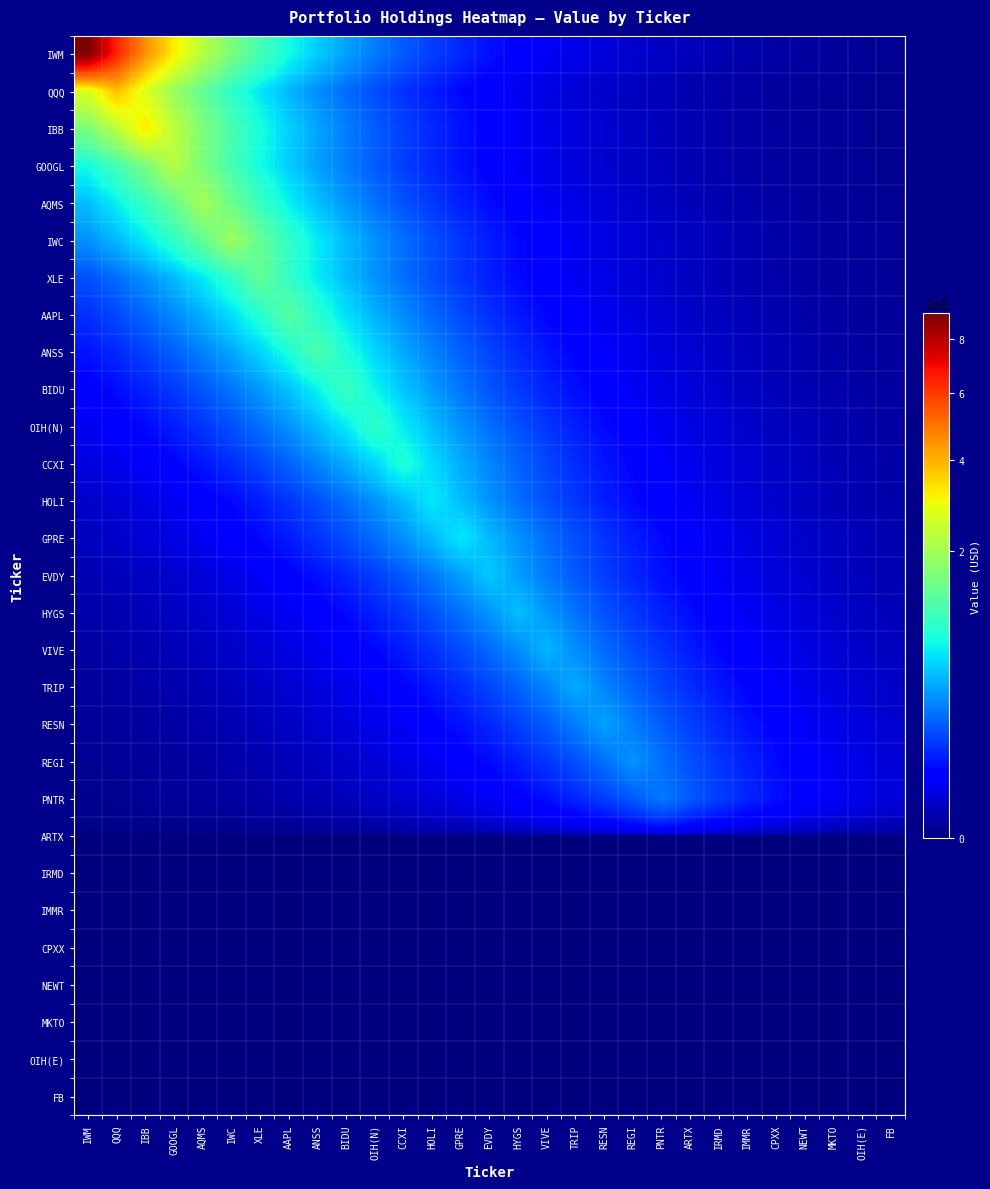

Reading right to left, transcribe all the data shown in this chart.

IWM: FB=503.2	OIH(E)=714.0	MKTO=1013.3	NEWT=1437.9	CPXX=2040.4	IMMR=2895.5	IRMD=4109.0	ARTX=5830.9	PNTR=8274.4	REGI=11742.0	RESN=16662.6	TRIP=23645.4	VIVE=33554.4	HYGS=47616.0	EVDY=67570.3	GPRE=95886.8	HOLI=136069.9	CCXI=193092.3	OIH(N)=274011.1	BIDU=388840.2	ANSS=551790.5	AAPL=783028.0	XLE=1111169.6	IWC=1576824.8	AQMS=2237620.9	GOOGL=3175335.1	IBB=4506015.0	QQQ=6394339.7	IWM=9074000.0
QQQ: FB=299.3	OIH(E)=424.8	MKTO=602.8	NEWT=855.4	CPXX=1213.9	IMMR=1722.6	IRMD=2444.4	ARTX=3468.8	PNTR=4922.5	REGI=6985.3	RESN=9912.6	TRIP=14066.7	VIVE=19961.6	HYGS=28326.8	EVDY=40197.6	GPRE=57043.2	HOLI=80948.1	CCXI=114870.8	OIH(N)=163009.5	BIDU=231321.5	ANSS=328260.8	AAPL=465824.3	XLE=661036.1	IWC=938054.9	AQMS=1331163.2	GOOGL=1889010.5	IBB=2680633.5	QQQ=3804000.0	IWM=2680633.5
IBB: FB=364.1	OIH(E)=516.7	MKTO=733.3	NEWT=1040.6	CPXX=1476.7	IMMR=2095.5	IRMD=2973.6	ARTX=4219.8	PNTR=5988.2	REGI=8497.6	RESN=12058.7	TRIP=17112.2	VIVE=24283.3	HYGS=34459.7	EVDY=48900.6	GPRE=69393.2	HOLI=98473.7	CCXI=139740.8	OIH(N)=198301.6	BIDU=281403.4	ANSS=399330.4	AAPL=566676.8	XLE=804152.7	IWC=1141147.0	AQMS=1619364.7	GOOGL=2297987.9	IBB=3261000.0	QQQ=2297987.9	IWM=1619364.7
GOOGL: FB=355.3	OIH(E)=504.2	MKTO=715.4	NEWT=1015.2	CPXX=1440.7	IMMR=2044.4	IRMD=2901.2	ARTX=4117.0	PNTR=5842.3	REGI=8290.6	RESN=11764.9	TRIP=16695.2	VIVE=23691.7	HYGS=33620.1	EVDY=47709.2	GPRE=67702.5	HOLI=96074.5	CCXI=136336.2	OIH(N)=193470.2	BIDU=274547.3	ANSS=389601.2	AAPL=552870.4	XLE=784560.4	IWC=1113344.3	AQMS=1579910.7	GOOGL=2242000.0	IBB=1579910.7	QQQ=1113344.3	IWM=784560.4
AQMS: FB=455.1	OIH(E)=645.9	MKTO=916.5	NEWT=1300.6	CPXX=1845.6	IMMR=2619.1	IRMD=3716.7	ARTX=5274.2	PNTR=7484.5	REGI=10621.0	RESN=15071.9	TRIP=21388.0	VIVE=30351.0	HYGS=43070.2	EVDY=61119.5	GPRE=86732.7	HOLI=123079.6	CCXI=174658.2	OIH(N)=247851.8	BIDU=351718.5	ANSS=499112.3	AAPL=708274.0	XLE=1005088.7	IWC=1426288.7	AQMS=2024000.0	GOOGL=1426288.7	IBB=1005088.7	QQQ=708274.0	IWM=499112.3
IWC: FB=620.0	OIH(E)=879.8	MKTO=1248.6	NEWT=1771.8	CPXX=2514.3	IMMR=3567.9	IRMD=5063.1	ARTX=7184.9	PNTR=10195.9	REGI=14468.7	RESN=20532.1	TRIP=29136.4	VIVE=41346.5	HYGS=58673.5	EVDY=83261.7	GPRE=118154.0	HOLI=167668.4	CCXI=237932.8	OIH(N)=337642.8	BIDU=479137.9	ANSS=679929.0	AAPL=964865.2	XLE=1369209.0	IWC=1943000.0	AQMS=1369209.0	GOOGL=964865.2	IBB=679929.0	QQQ=479137.9	IWM=337642.8
XLE: FB=623.1	OIH(E)=884.2	MKTO=1254.7	NEWT=1780.6	CPXX=2526.8	IMMR=3585.6	IRMD=5088.3	ARTX=7220.6	PNTR=10246.5	REGI=14540.5	RESN=20633.9	TRIP=29280.9	VIVE=41551.6	HYGS=58964.5	EVDY=83674.6	GPRE=118740.0	HOLI=168500.0	CCXI=239112.9	OIH(N)=339317.4	BIDU=481514.3	ANSS=683301.4	AAPL=969650.8	XLE=1376000.0	IWC=969650.8	AQMS=683301.4	GOOGL=481514.3	IBB=339317.4	QQQ=239112.9	IWM=168500.0
AAPL: FB=821.2	OIH(E)=1165.4	MKTO=1653.8	NEWT=2346.8	CPXX=3330.3	IMMR=4725.9	IRMD=6706.3	ARTX=9516.7	PNTR=13504.9	REGI=19164.3	RESN=27195.5	TRIP=38592.3	VIVE=54765.0	HYGS=77715.3	EVDY=110283.2	GPRE=156499.3	HOLI=222083.1	CCXI=315150.9	OIH(N)=447220.4	BIDU=634636.0	ANSS=900591.4	AAPL=1278000.0	XLE=900591.4	IWC=634636.0	AQMS=447220.4	GOOGL=315150.9	IBB=222083.1	QQQ=156499.3	IWM=110283.2
ANSS: FB=1077.8	OIH(E)=1529.5	MKTO=2170.5	NEWT=3080.1	CPXX=4370.9	IMMR=6202.6	IRMD=8801.9	ARTX=12490.4	PNTR=17724.8	REGI=25152.6	RESN=35693.3	TRIP=50651.2	VIVE=71877.5	HYGS=101999.0	EVDY=144743.5	GPRE=205400.8	HOLI=291477.6	CCXI=413626.4	OIH(N)=586963.8	BIDU=832941.3	ANSS=1182000.0	AAPL=832941.3	XLE=586963.8	IWC=413626.4	AQMS=291477.6	GOOGL=205400.8	IBB=144743.5	QQQ=101999.0	IWM=71877.5
BIDU: FB=1349.7	OIH(E)=1915.3	MKTO=2717.9	NEWT=3856.9	CPXX=5473.2	IMMR=7766.8	IRMD=11021.6	ARTX=15640.4	PNTR=22194.8	REGI=31495.9	RESN=44694.8	TRIP=63424.9	VIVE=90004.2	HYGS=127722.1	EVDY=181246.2	GPRE=257200.6	HOLI=364985.1	CCXI=517938.5	OIH(N)=734989.7	BIDU=1043000.0	ANSS=734989.7	AAPL=517938.5	XLE=364985.1	IWC=257200.6	AQMS=181246.2	GOOGL=127722.1	IBB=90004.2	QQQ=63424.9	IWM=44694.8
OIH(N): FB=1792.2	OIH(E)=2543.3	MKTO=3609.1	NEWT=5121.6	CPXX=7267.9	IMMR=10313.6	IRMD=14635.7	ARTX=20769.0	PNTR=29472.6	REGI=41823.7	RESN=59350.6	TRIP=84222.5	VIVE=119517.5	HYGS=169603.4	EVDY=240678.6	GPRE=341539.2	HOLI=484667.3	CCXI=687775.6	OIH(N)=976000.0	BIDU=687775.6	ANSS=484667.3	AAPL=341539.2	XLE=240678.6	IWC=169603.4	AQMS=119517.5	GOOGL=84222.5	IBB=59350.6	QQQ=41823.7	IWM=29472.6
CCXI: FB=2243.6	OIH(E)=3183.9	MKTO=4518.1	NEWT=6411.5	CPXX=9098.4	IMMR=12911.2	IRMD=18321.9	ARTX=25999.9	PNTR=36895.7	REGI=52357.5	RESN=74298.8	TRIP=105435.0	VIVE=149619.4	HYGS=212320.0	EVDY=301296.4	GPRE=427559.9	HOLI=606736.4	CCXI=861000.0	OIH(N)=606736.4	BIDU=427559.9	ANSS=301296.4	AAPL=212320.0	XLE=149619.4	IWC=105435.0	AQMS=74298.8	GOOGL=52357.5	IBB=36895.7	QQQ=25999.9	IWM=18321.9
HOLI: FB=2536.7	OIH(E)=3599.8	MKTO=5108.4	NEWT=7249.1	CPXX=10287.0	IMMR=14597.9	IRMD=20715.4	ARTX=29396.6	PNTR=41715.7	REGI=59197.4	RESN=84005.1	TRIP=119208.9	VIVE=169165.5	HYGS=240057.3	EVDY=340657.5	GPRE=483416.0	HOLI=686000.0	CCXI=483416.0	OIH(N)=340657.5	BIDU=240057.3	ANSS=169165.5	AAPL=119208.9	XLE=84005.1	IWC=59197.4	AQMS=41715.7	GOOGL=29396.6	IBB=20715.4	QQQ=14597.9	IWM=10287.0
GPRE: FB=3547.3	OIH(E)=5033.9	MKTO=7143.4	NEWT=10137.0	CPXX=14385.1	IMMR=20413.4	IRMD=28968.0	ARTX=41107.6	PNTR=58334.5	REGI=82780.5	RESN=117471.2	TRIP=166699.5	VIVE=236557.9	HYGS=335691.7	EVDY=476369.1	GPRE=676000.0	HOLI=476369.1	CCXI=335691.7	OIH(N)=236557.9	BIDU=166699.5	ANSS=117471.2	AAPL=82780.5	XLE=58334.5	IWC=41107.6	AQMS=28968.0	GOOGL=20413.4	IBB=14385.1	QQQ=10137.0	IWM=7143.4
EVDY: FB=4028.6	OIH(E)=5716.9	MKTO=8112.6	NEWT=11512.3	CPXX=16336.8	IMMR=23183.0	IRMD=32898.2	ARTX=46684.8	PNTR=66248.9	REGI=94011.7	RESN=133409.0	TRIP=189316.3	VIVE=268652.6	HYGS=381236.3	EVDY=541000.0	GPRE=381236.3	HOLI=268652.6	CCXI=189316.3	OIH(N)=133409.0	BIDU=94011.7	ANSS=66248.9	AAPL=46684.8	XLE=32898.2	IWC=23183.0	AQMS=16336.8	GOOGL=11512.3	IBB=8112.6	QQQ=5716.9	IWM=4028.6
HYGS: FB=5294.2	OIH(E)=7512.8	MKTO=10661.1	NEWT=15128.9	CPXX=21468.9	IMMR=30465.8	IRMD=43233.1	ARTX=61350.7	PNTR=87060.7	REGI=123545.1	RESN=175318.8	TRIP=248789.2	VIVE=353048.7	HYGS=501000.0	EVDY=353048.7	GPRE=248789.2	HOLI=175318.8	CCXI=123545.1	OIH(N)=87060.7	BIDU=61350.7	ANSS=43233.1	AAPL=30465.8	XLE=21468.9	IWC=15128.9	AQMS=10661.1	GOOGL=7512.8	IBB=5294.2	QQQ=3730.7	IWM=2629.0
VIVE: FB=6913.0	OIH(E)=9810.0	MKTO=13921.0	NEWT=19754.8	CPXX=28033.4	IMMR=39781.3	IRMD=56452.4	ARTX=80109.8	PNTR=113681.2	REGI=161321.3	RESN=228925.8	TRIP=324861.2	VIVE=461000.0	HYGS=324861.2	EVDY=228925.8	GPRE=161321.3	HOLI=113681.2	CCXI=80109.8	OIH(N)=56452.4	BIDU=39781.3	ANSS=28033.4	AAPL=19754.8	XLE=13921.0	IWC=9810.0	AQMS=6913.0	GOOGL=4871.5	IBB=3432.9	QQQ=2419.1	IWM=1704.7
TRIP: FB=9022.6	OIH(E)=12803.7	MKTO=18169.3	NEWT=25783.5	CPXX=36588.5	IMMR=51921.5	IRMD=73680.2	ARTX=104557.1	PNTR=148373.6	REGI=210552.2	RESN=298787.8	TRIP=424000.0	VIVE=298787.8	HYGS=210552.2	EVDY=148373.6	GPRE=104557.1	HOLI=73680.2	CCXI=51921.5	OIH(N)=36588.5	BIDU=25783.5	ANSS=18169.3	AAPL=12803.7	XLE=9022.6	IWC=6358.1	AQMS=4480.5	GOOGL=3157.4	IBB=2224.9	QQQ=1567.9	IWM=1104.9
RESN: FB=11897.8	OIH(E)=16883.7	MKTO=23959.2	NEWT=33999.7	CPXX=48247.8	IMMR=68466.9	IRMD=97159.2	ARTX=137875.5	PNTR=195654.6	REGI=277647.1	RESN=394000.0	TRIP=277647.1	VIVE=195654.6	HYGS=137875.5	EVDY=97159.2	GPRE=68466.9	HOLI=48247.8	CCXI=33999.7	OIH(N)=23959.2	BIDU=16883.7	ANSS=11897.8	AAPL=8384.2	XLE=5908.3	IWC=4163.5	AQMS=2934.0	GOOGL=2067.5	IBB=1457.0	QQQ=1026.7	IWM=723.5
REGI: FB=14784.0	OIH(E)=20979.5	MKTO=29771.3	NEWT=42247.5	CPXX=59952.0	IMMR=85076.0	IRMD=120728.5	ARTX=171321.9	PNTR=243117.4	REGI=345000.0	RESN=243117.4	TRIP=171321.9	VIVE=120728.5	HYGS=85076.0	EVDY=59952.0	GPRE=42247.5	HOLI=29771.3	CCXI=20979.5	OIH(N)=14784.0	BIDU=10418.1	ANSS=7341.5	AAPL=5173.5	XLE=3645.7	IWC=2569.1	AQMS=1810.4	GOOGL=1275.8	IBB=899.0	QQQ=633.5	IWM=446.4
PNTR: FB=16418.7	OIH(E)=23299.3	MKTO=33063.2	NEWT=46919.0	CPXX=66581.2	IMMR=94483.2	IRMD=134078.0	ARTX=190265.8	PNTR=270000.0	REGI=190265.8	RESN=134078.0	TRIP=94483.2	VIVE=66581.2	HYGS=46919.0	EVDY=33063.2	GPRE=23299.3	HOLI=16418.7	CCXI=11570.1	OIH(N)=8153.3	BIDU=5745.5	ANSS=4048.8	AAPL=2853.1	XLE=2010.6	IWC=1416.8	AQMS=998.4	GOOGL=703.6	IBB=495.8	QQQ=349.4	IWM=246.2
ARTX: FB=0.0	OIH(E)=0.0	MKTO=0.0	NEWT=0.0	CPXX=0.0	IMMR=0.0	IRMD=0.0	ARTX=0.0	PNTR=0.0	REGI=0.0	RESN=0.0	TRIP=0.0	VIVE=0.0	HYGS=0.0	EVDY=0.0	GPRE=0.0	HOLI=0.0	CCXI=0.0	OIH(N)=0.0	BIDU=0.0	ANSS=0.0	AAPL=0.0	XLE=0.0	IWC=0.0	AQMS=0.0	GOOGL=0.0	IBB=0.0	QQQ=0.0	IWM=0.0
IRMD: FB=0.0	OIH(E)=0.0	MKTO=0.0	NEWT=0.0	CPXX=0.0	IMMR=0.0	IRMD=0.0	ARTX=0.0	PNTR=0.0	REGI=0.0	RESN=0.0	TRIP=0.0	VIVE=0.0	HYGS=0.0	EVDY=0.0	GPRE=0.0	HOLI=0.0	CCXI=0.0	OIH(N)=0.0	BIDU=0.0	ANSS=0.0	AAPL=0.0	XLE=0.0	IWC=0.0	AQMS=0.0	GOOGL=0.0	IBB=0.0	QQQ=0.0	IWM=0.0
IMMR: FB=0.0	OIH(E)=0.0	MKTO=0.0	NEWT=0.0	CPXX=0.0	IMMR=0.0	IRMD=0.0	ARTX=0.0	PNTR=0.0	REGI=0.0	RESN=0.0	TRIP=0.0	VIVE=0.0	HYGS=0.0	EVDY=0.0	GPRE=0.0	HOLI=0.0	CCXI=0.0	OIH(N)=0.0	BIDU=0.0	ANSS=0.0	AAPL=0.0	XLE=0.0	IWC=0.0	AQMS=0.0	GOOGL=0.0	IBB=0.0	QQQ=0.0	IWM=0.0
CPXX: FB=0.0	OIH(E)=0.0	MKTO=0.0	NEWT=0.0	CPXX=0.0	IMMR=0.0	IRMD=0.0	ARTX=0.0	PNTR=0.0	REGI=0.0	RESN=0.0	TRIP=0.0	VIVE=0.0	HYGS=0.0	EVDY=0.0	GPRE=0.0	HOLI=0.0	CCXI=0.0	OIH(N)=0.0	BIDU=0.0	ANSS=0.0	AAPL=0.0	XLE=0.0	IWC=0.0	AQMS=0.0	GOOGL=0.0	IBB=0.0	QQQ=0.0	IWM=0.0
NEWT: FB=0.0	OIH(E)=0.0	MKTO=0.0	NEWT=0.0	CPXX=0.0	IMMR=0.0	IRMD=0.0	ARTX=0.0	PNTR=0.0	REGI=0.0	RESN=0.0	TRIP=0.0	VIVE=0.0	HYGS=0.0	EVDY=0.0	GPRE=0.0	HOLI=0.0	CCXI=0.0	OIH(N)=0.0	BIDU=0.0	ANSS=0.0	AAPL=0.0	XLE=0.0	IWC=0.0	AQMS=0.0	GOOGL=0.0	IBB=0.0	QQQ=0.0	IWM=0.0
MKTO: FB=0.0	OIH(E)=0.0	MKTO=0.0	NEWT=0.0	CPXX=0.0	IMMR=0.0	IRMD=0.0	ARTX=0.0	PNTR=0.0	REGI=0.0	RESN=0.0	TRIP=0.0	VIVE=0.0	HYGS=0.0	EVDY=0.0	GPRE=0.0	HOLI=0.0	CCXI=0.0	OIH(N)=0.0	BIDU=0.0	ANSS=0.0	AAPL=0.0	XLE=0.0	IWC=0.0	AQMS=0.0	GOOGL=0.0	IBB=0.0	QQQ=0.0	IWM=0.0
OIH(E): FB=0.0	OIH(E)=0.0	MKTO=0.0	NEWT=0.0	CPXX=0.0	IMMR=0.0	IRMD=0.0	ARTX=0.0	PNTR=0.0	REGI=0.0	RESN=0.0	TRIP=0.0	VIVE=0.0	HYGS=0.0	EVDY=0.0	GPRE=0.0	HOLI=0.0	CCXI=0.0	OIH(N)=0.0	BIDU=0.0	ANSS=0.0	AAPL=0.0	XLE=0.0	IWC=0.0	AQMS=0.0	GOOGL=0.0	IBB=0.0	QQQ=0.0	IWM=0.0
FB: FB=0.0	OIH(E)=0.0	MKTO=0.0	NEWT=0.0	CPXX=0.0	IMMR=0.0	IRMD=0.0	ARTX=0.0	PNTR=0.0	REGI=0.0	RESN=0.0	TRIP=0.0	VIVE=0.0	HYGS=0.0	EVDY=0.0	GPRE=0.0	HOLI=0.0	CCXI=0.0	OIH(N)=0.0	BIDU=0.0	ANSS=0.0	AAPL=0.0	XLE=0.0	IWC=0.0	AQMS=0.0	GOOGL=0.0	IBB=0.0	QQQ=0.0	IWM=0.0